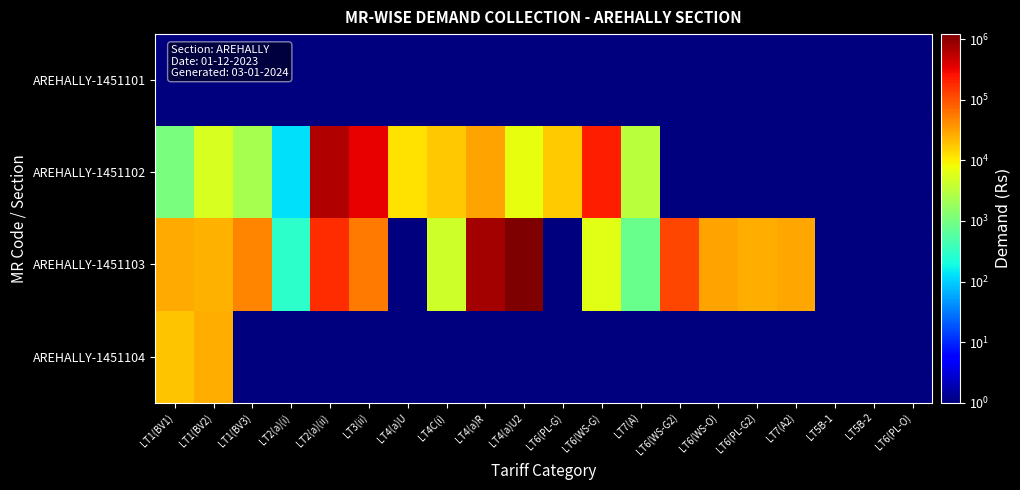

At LT3(ii), list the series in order from smallest to largest.

AREHALLY-1451101, AREHALLY-1451104, AREHALLY-1451103, AREHALLY-1451102